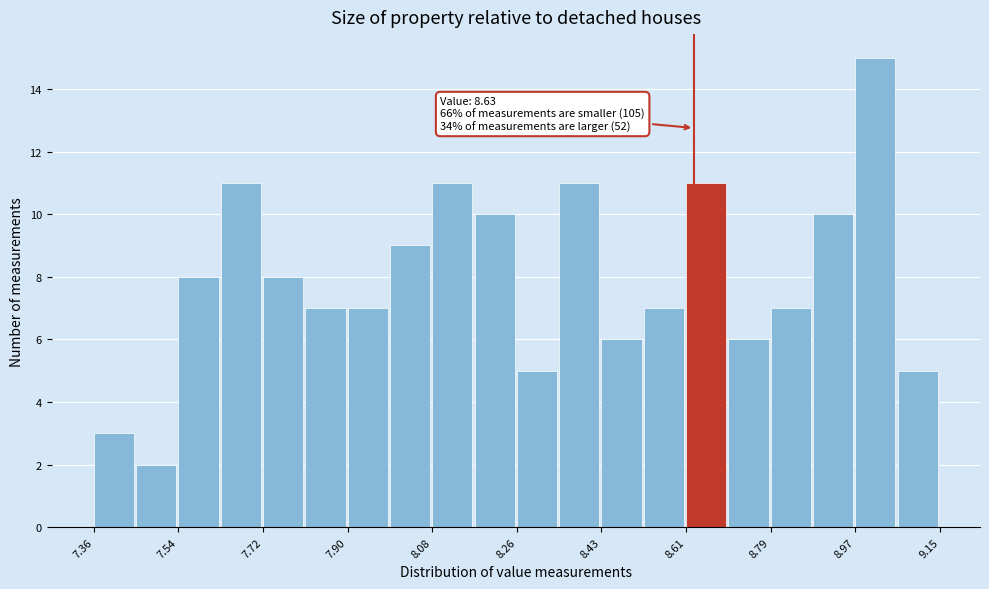

Over which range of the x-axis is the bar tallest?

8.98 to 9.06